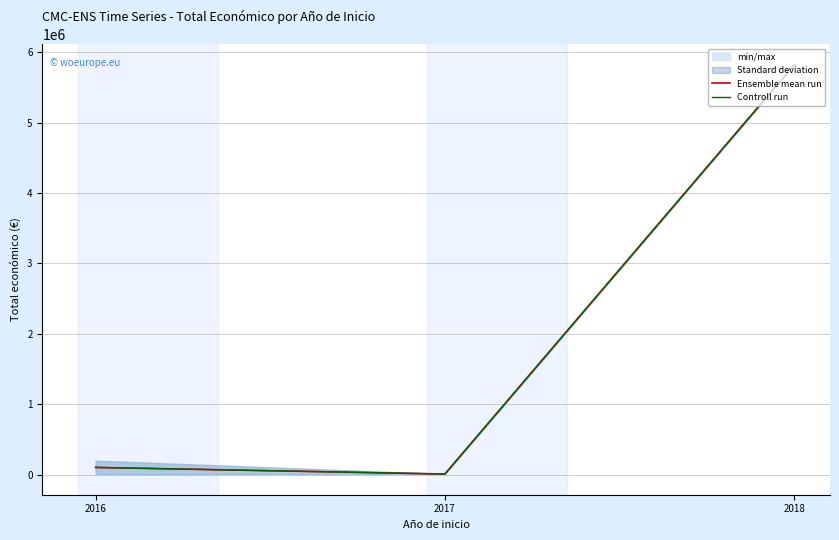

Is this an area chart (filled region under the line)?

No